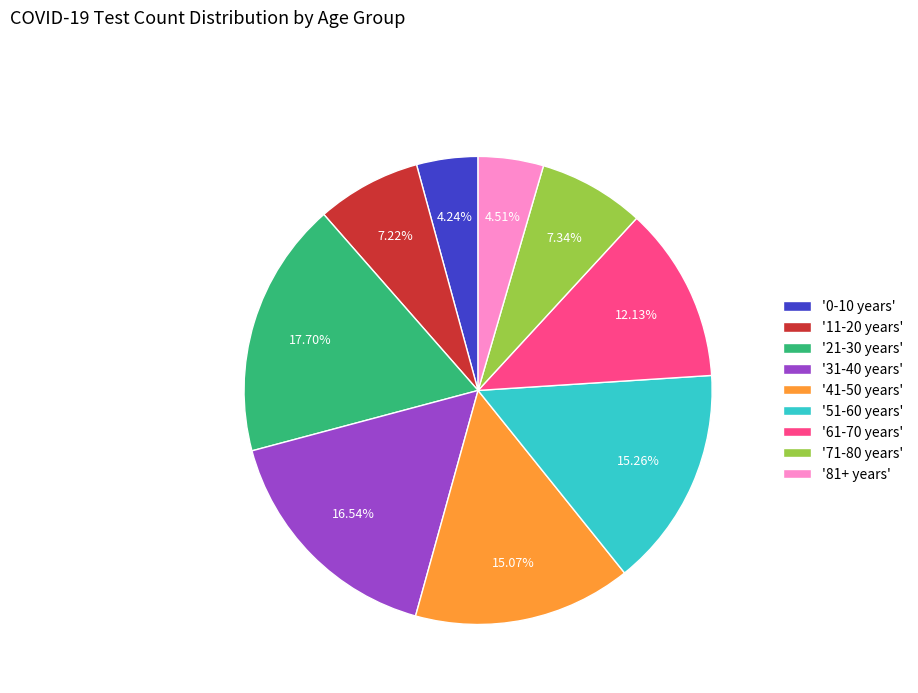

Does '0-10 years' account for over 50% of the chart?

No